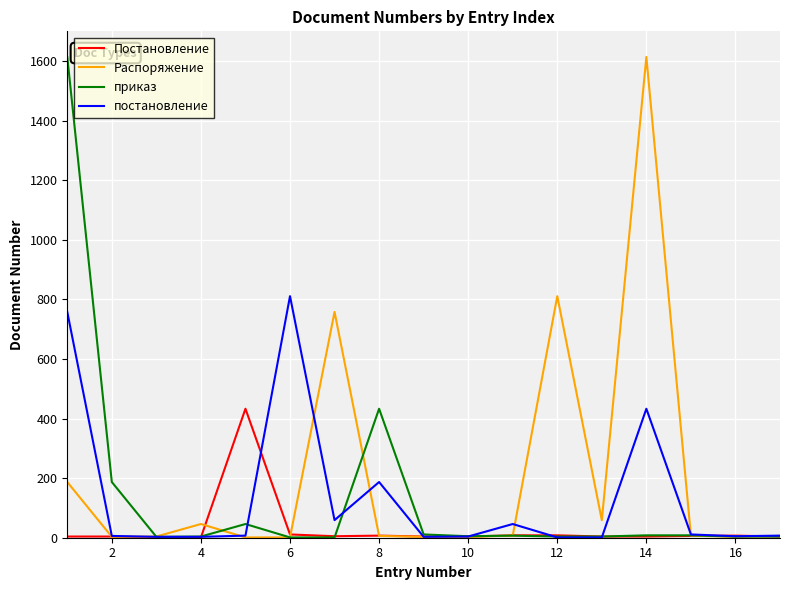

How many lines are shown in the chart?

4